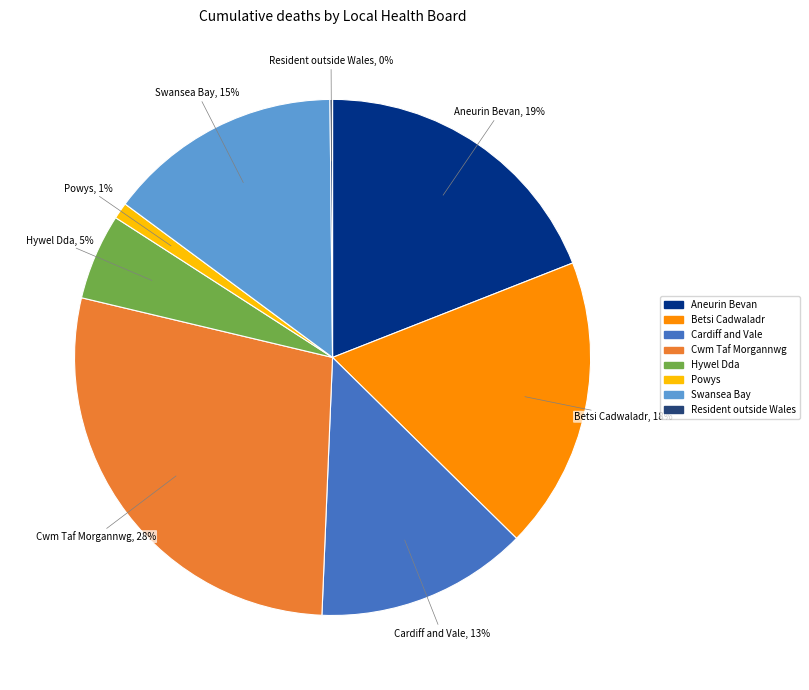

To the nearest percent, what is the difference between the largest and smallest slice percentages?

28%